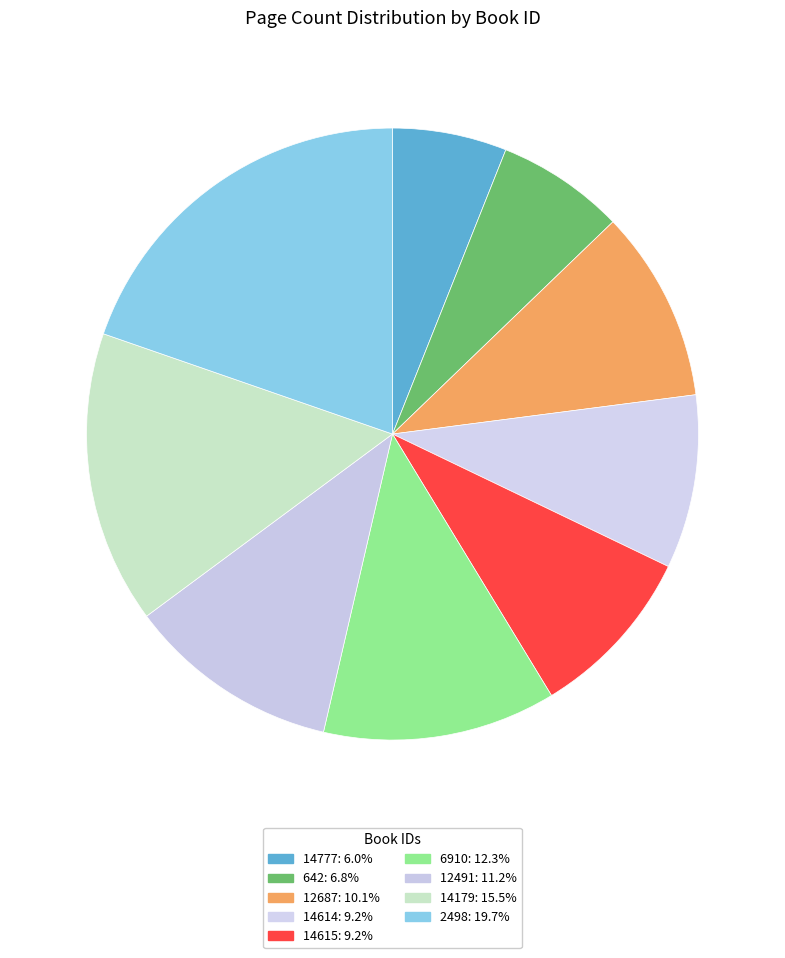

To the nearest percent, what percentage of the pie is 12491?

11%